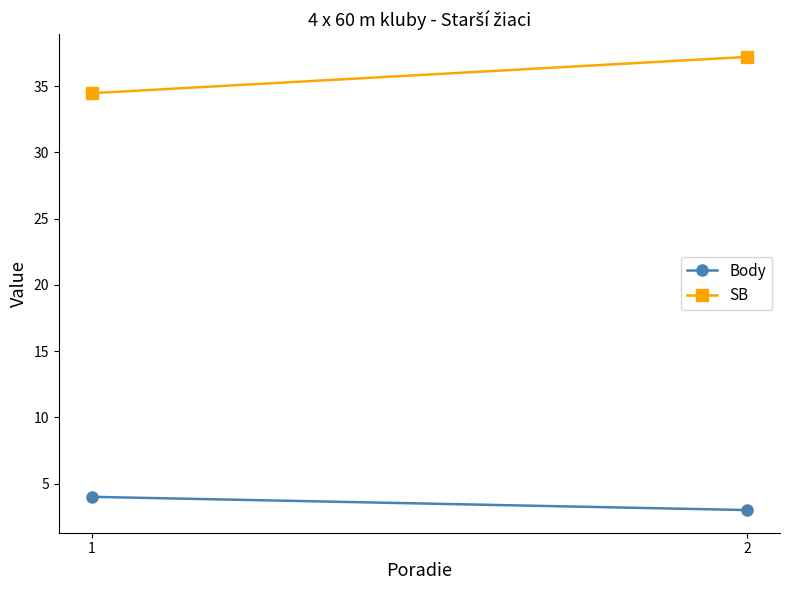

What is the difference between the highest and lowest values at 1?

30.5